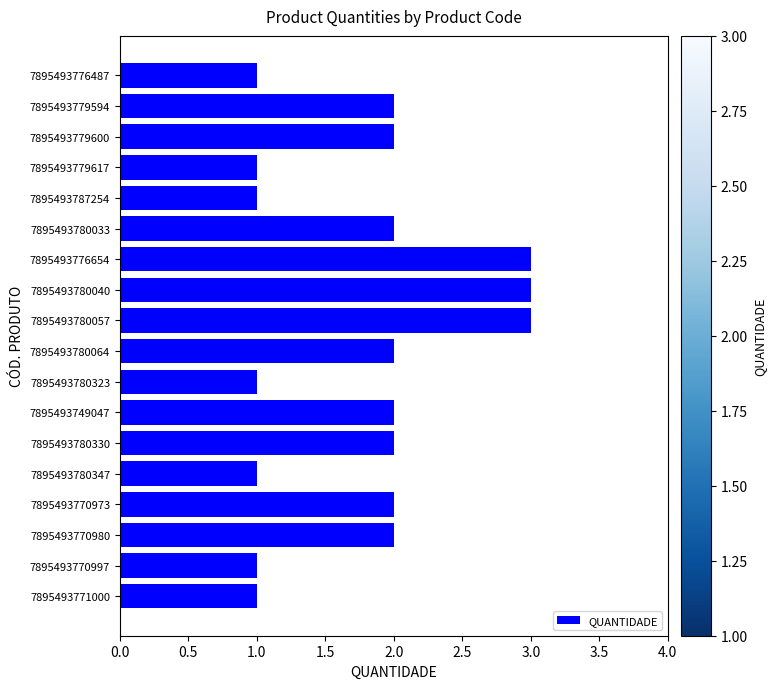

What is the ratio of the value at 7895493776487 to the value at 7895493779594?

0.5